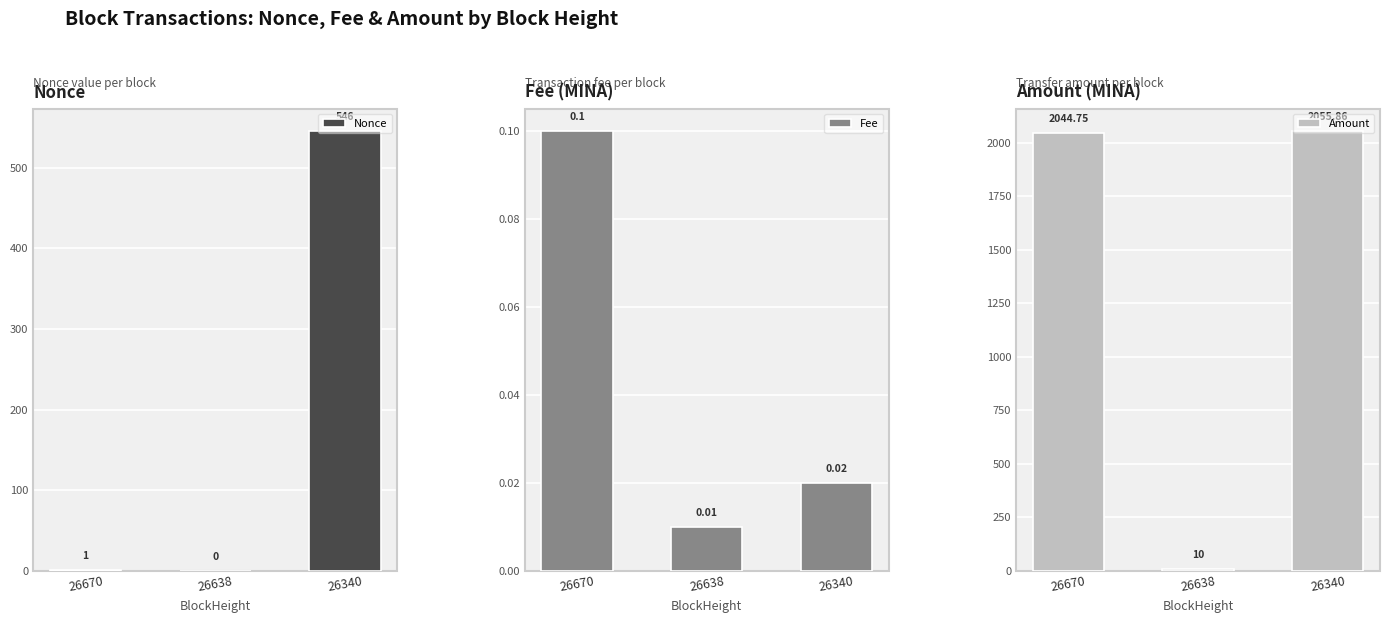

What is the difference between the highest and lowest values at 26340?

2055.8